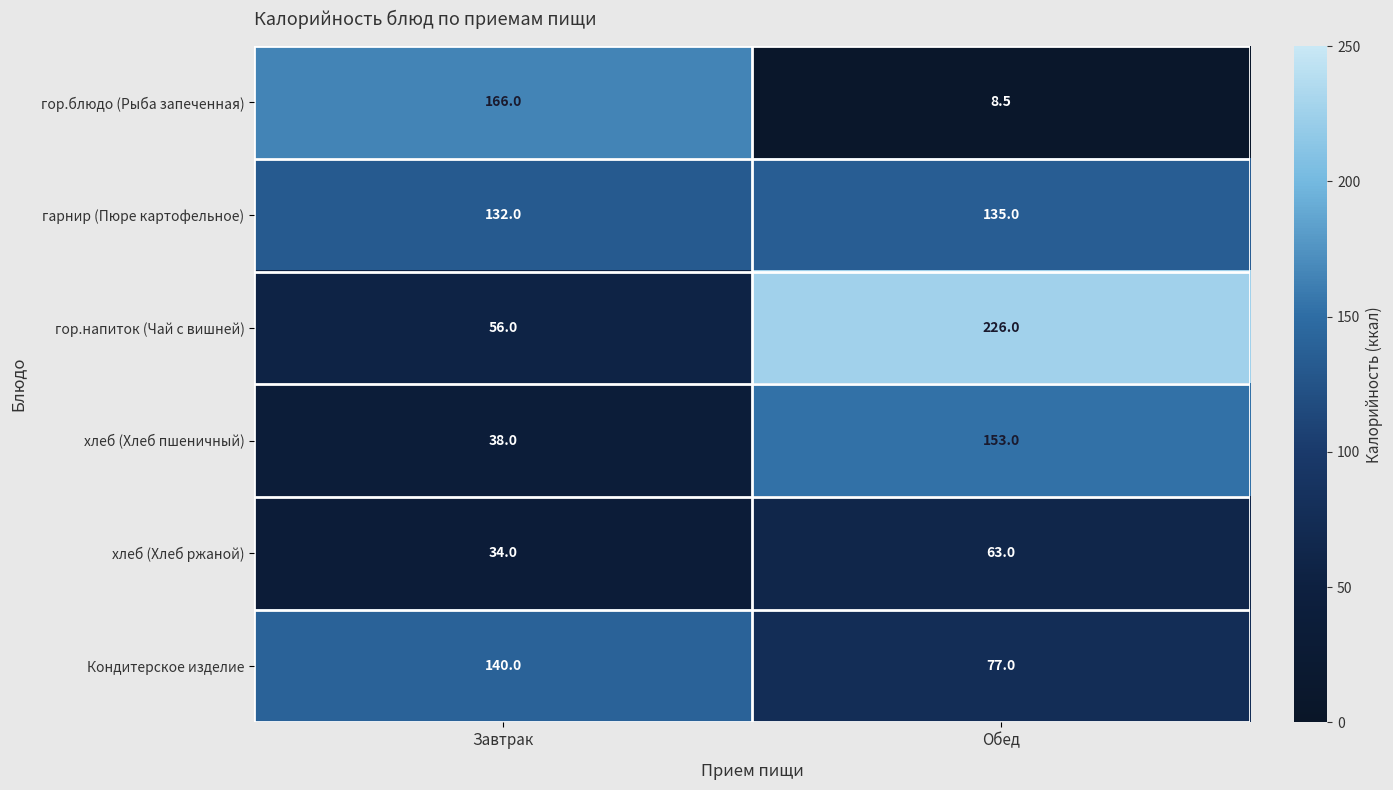

What is the difference between the maximum and minimum values in the гор.блюдо (Рыба запеченная) series?

157.5